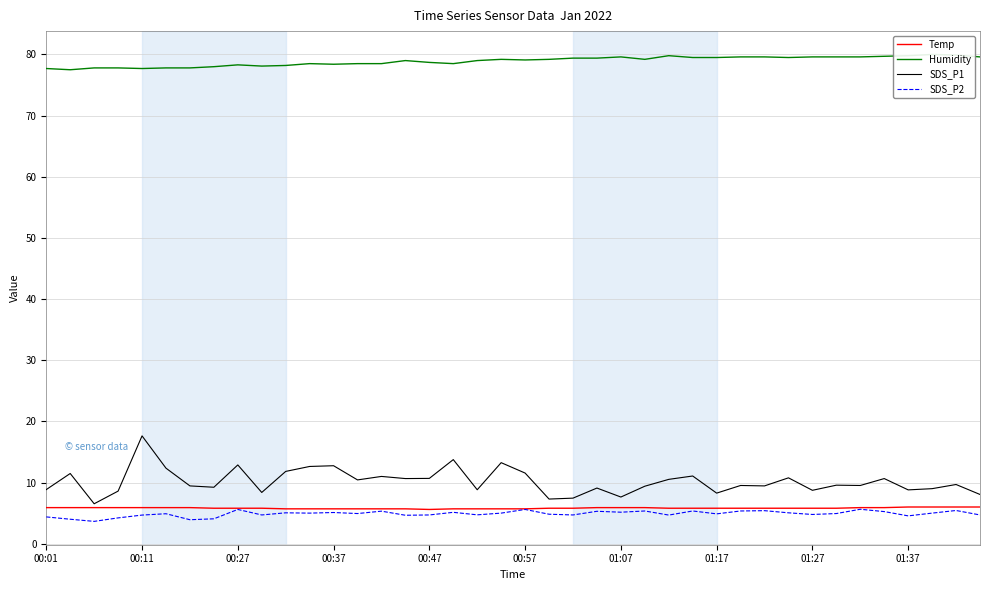

True or false: SDS_P2 and SDS_P1 intersect in this chart.

False